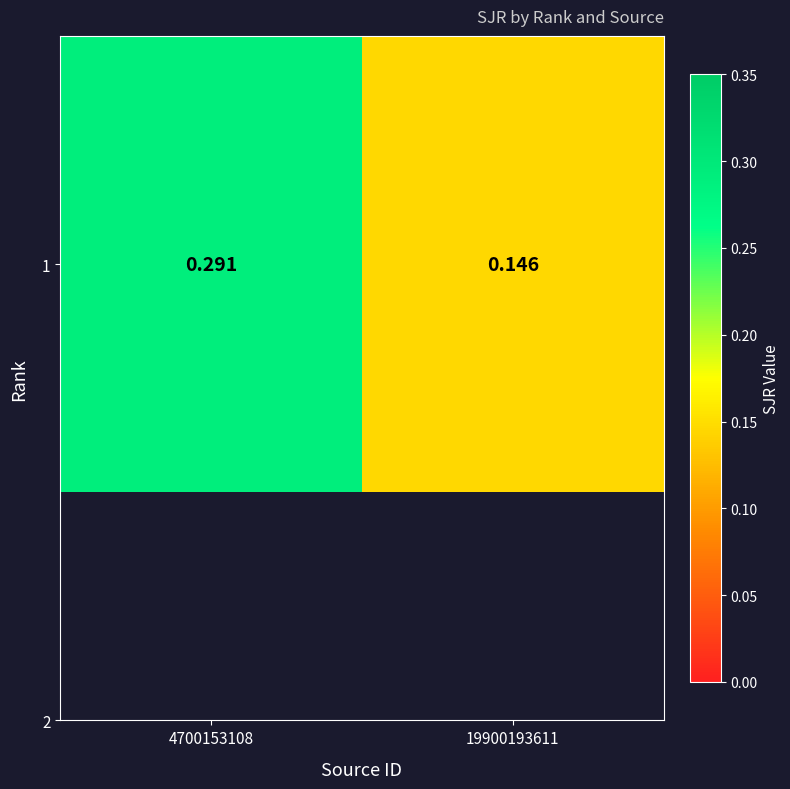

Reading right to left, transcribe all the data shown in this chart.

0.1	0.3